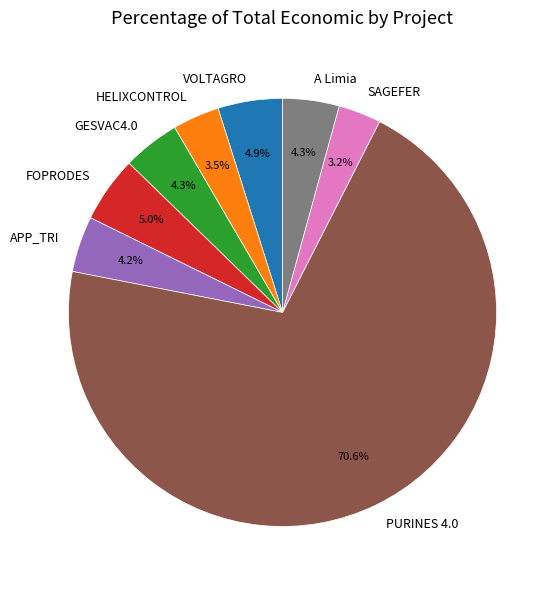

Does VOLTAGRO account for over 50% of the chart?

No